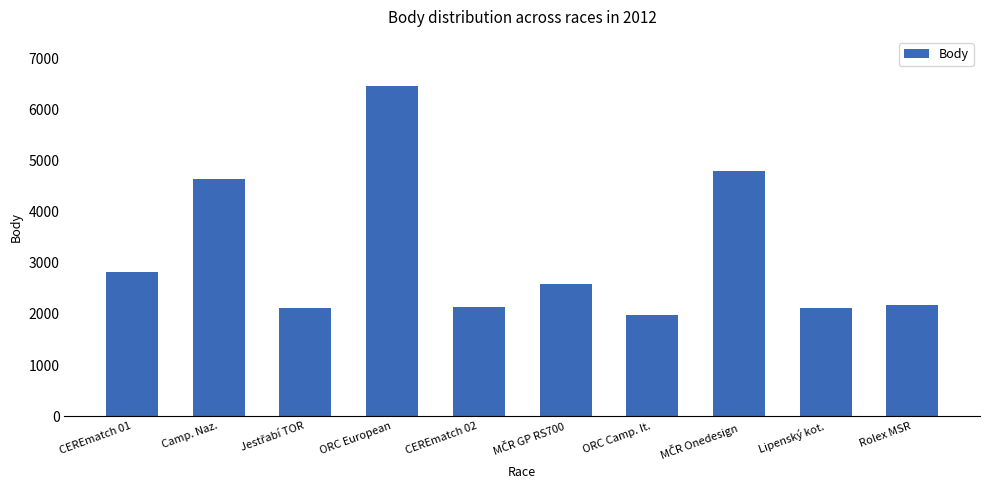

Which category has the lowest value across all series?

ORC Camp. It.